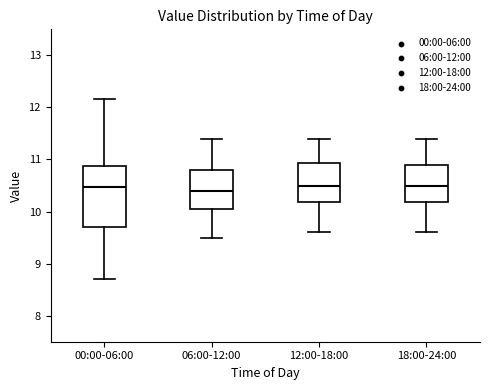

Reading left to right, transcribe this box plot: for each box, give where its median line is, the range the box spans, and where its two whiskers end, as read against the y-axis. The values are not printed on the chart, so give them approximately, as read against the axis.

00:00-06:00: median 10.5, box 9.7 to 10.9, whiskers 8.7 to 12.2
06:00-12:00: median 10.4, box 10.1 to 10.8, whiskers 9.5 to 11.4
12:00-18:00: median 10.5, box 10.2 to 10.9, whiskers 9.6 to 11.4
18:00-24:00: median 10.5, box 10.2 to 10.9, whiskers 9.6 to 11.4